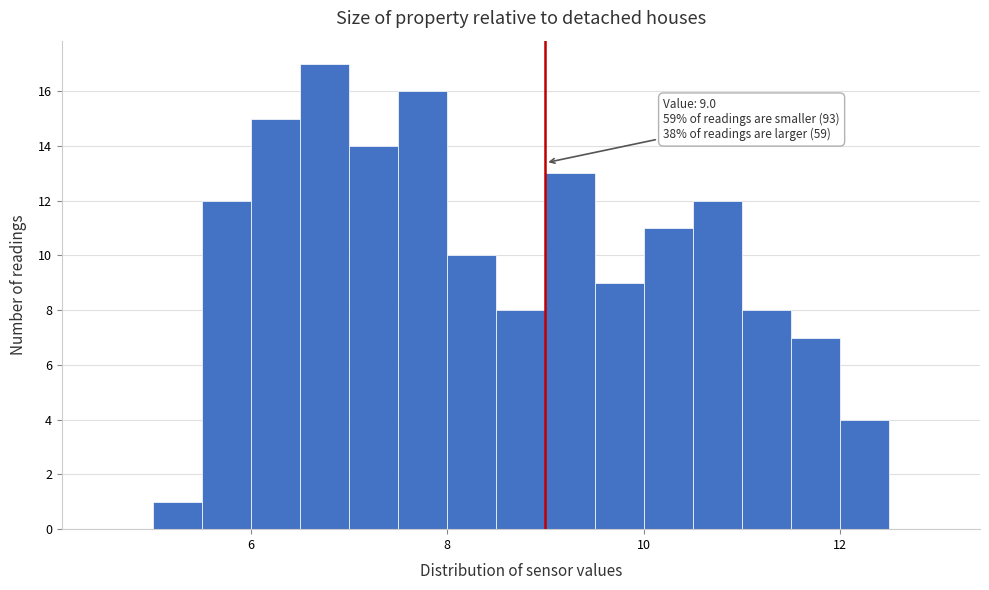

Around what value on the x-axis is the tallest bar? Give the approximate position of its centre, as read against the axis.

6.8